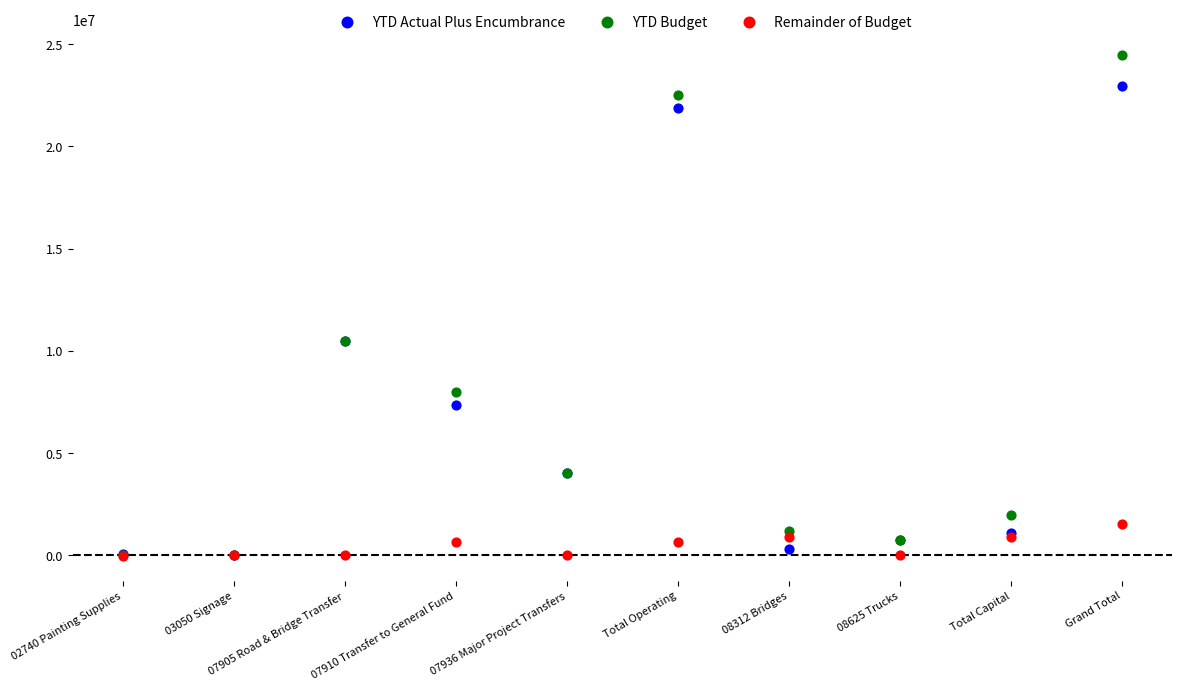

Which series contains the highest Y value?

YTD Budget